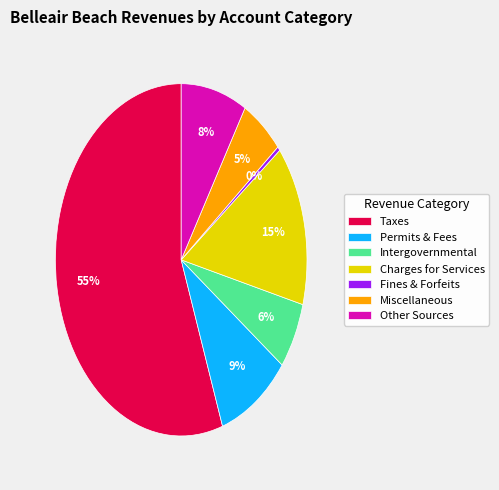

What is the ratio of the value at Miscellaneous to the value at Other Sources?

0.6